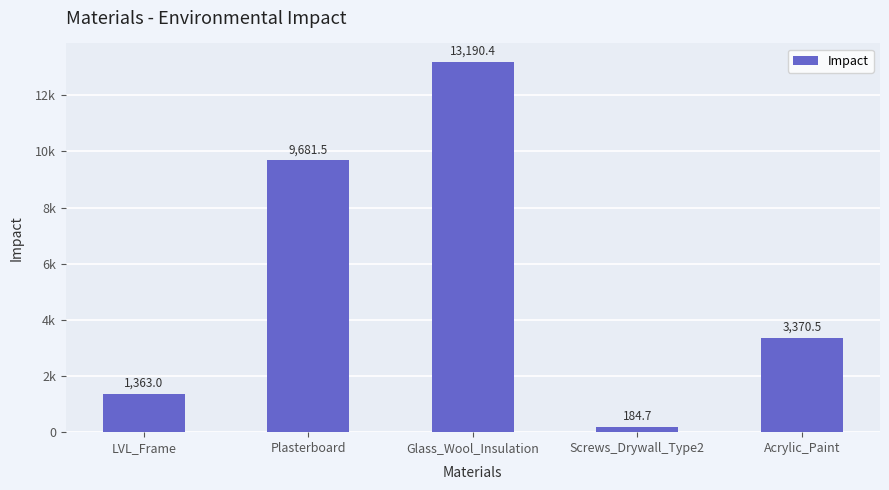

What is the difference between the values at Glass_Wool_Insulation and Screws_Drywall_Type2?

13005.7